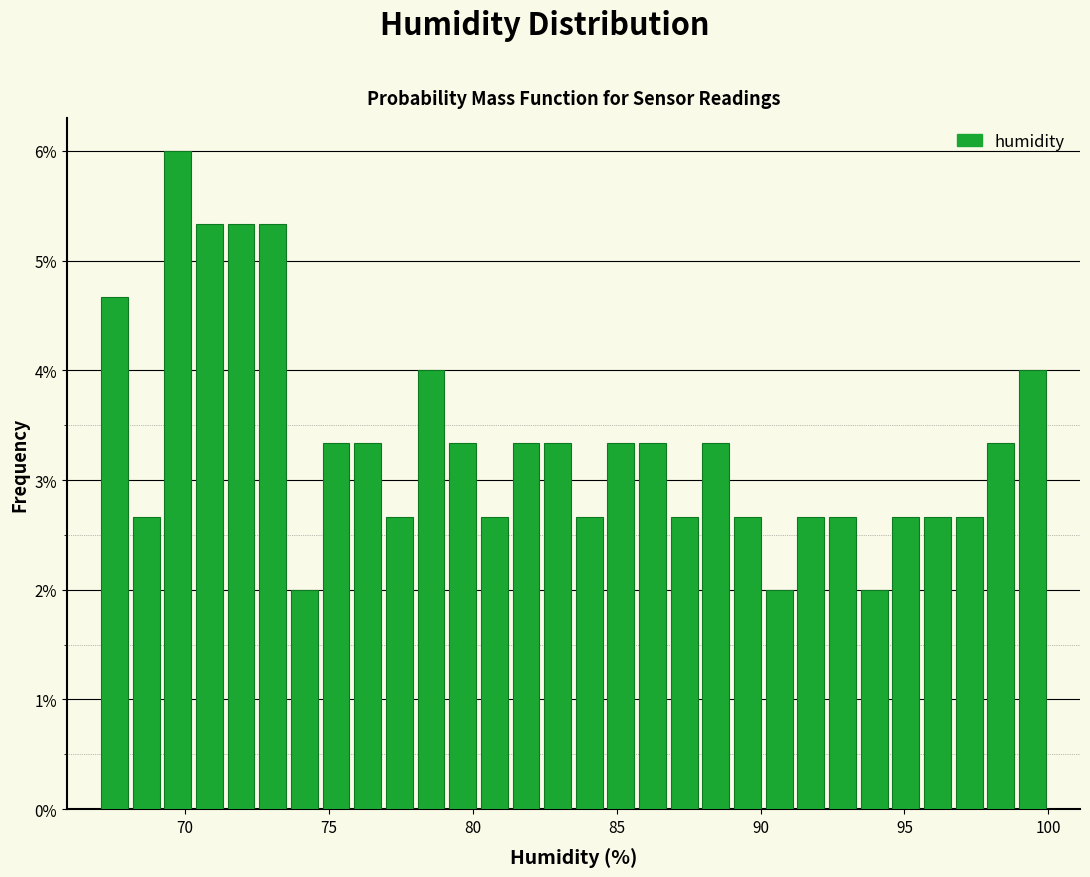

Around what value on the x-axis is the tallest bar? Give the approximate position of its centre, as read against the axis.

70.0